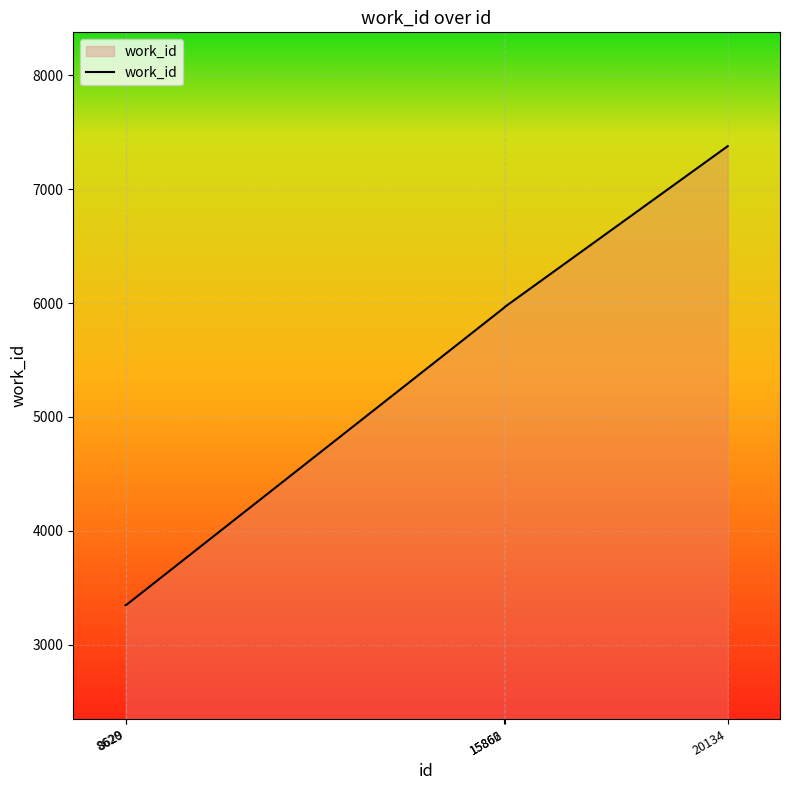

The chart shows a value of 8706 at 15866. True or false?

False